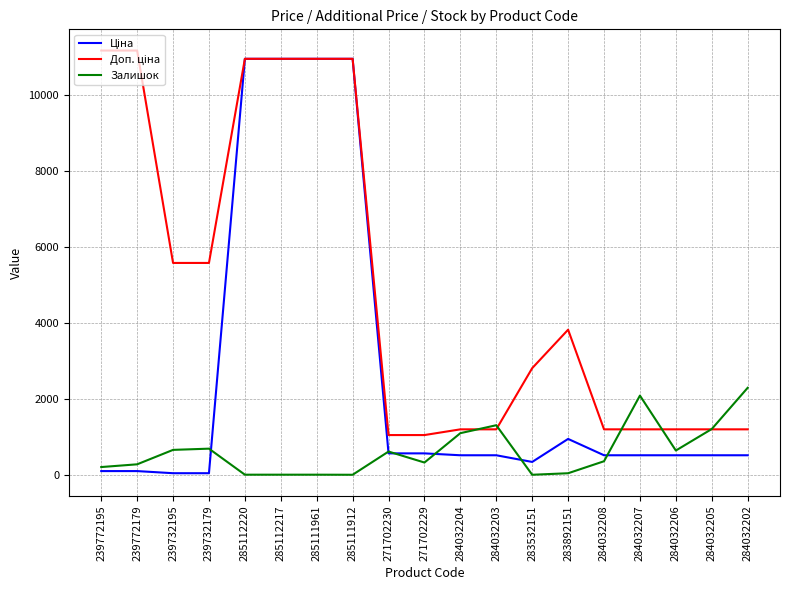

Which series changed the most between 284032208 and 284032202?

Залишок